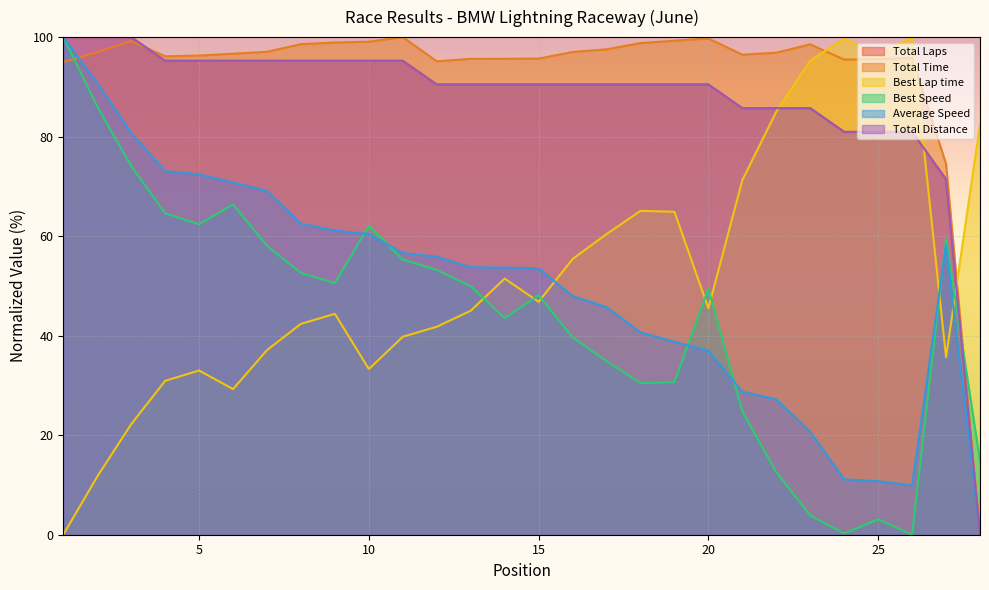

Reading right to left, transcribe all the data shown in this chart.

Total Laps: 0.0	71.4	81.0	81.0	81.0	85.7	85.7	85.7	90.5	90.5	90.5	90.5	90.5	90.5	90.5	90.5	90.5	95.2	95.2	95.2	95.2	95.2	95.2	95.2	95.2	100.0	100.0	100.0
Total Time: 0.0	74.5	95.8	95.6	95.5	98.5	96.9	96.5	99.7	99.3	98.8	97.5	97.0	95.7	95.6	95.6	95.1	100.0	99.1	98.9	98.6	97.1	96.7	96.3	96.1	99.2	97.0	95.0
Best Lap time: 82.4	35.7	100.0	96.2	99.7	95.3	85.0	71.2	45.5	64.9	65.1	60.4	55.4	46.8	51.5	45.0	41.8	39.8	33.3	44.4	42.4	37.1	29.3	33.0	30.9	22.2	11.7	0.0
Best Speed: 14.8	59.6	0.0	3.1	0.2	3.9	12.6	24.8	49.4	30.6	30.5	34.9	39.7	48.1	43.5	49.9	53.2	55.3	62.1	50.6	52.6	58.1	66.4	62.4	64.6	74.1	86.1	100.0
Average Speed: 0.0	58.2	9.9	10.7	11.1	20.7	27.2	28.8	36.9	38.8	40.6	45.7	47.9	53.5	53.7	53.7	55.9	56.6	60.4	61.1	62.5	69.1	70.8	72.4	73.1	80.8	90.7	100.0
Total Distance: 0.0	71.4	81.0	81.0	81.0	85.7	85.7	85.7	90.5	90.5	90.5	90.5	90.5	90.5	90.5	90.5	90.5	95.2	95.2	95.2	95.2	95.2	95.2	95.2	95.2	100.0	100.0	100.0